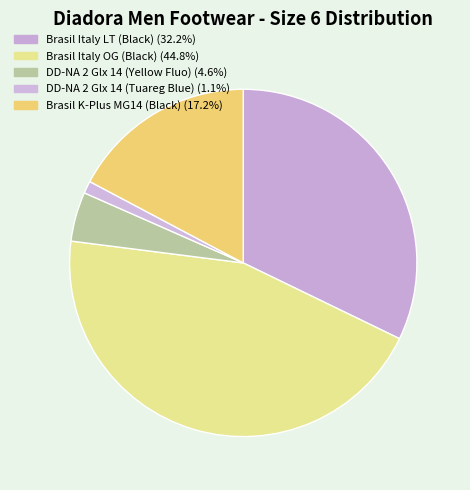

How many segments does this pie chart have?

5